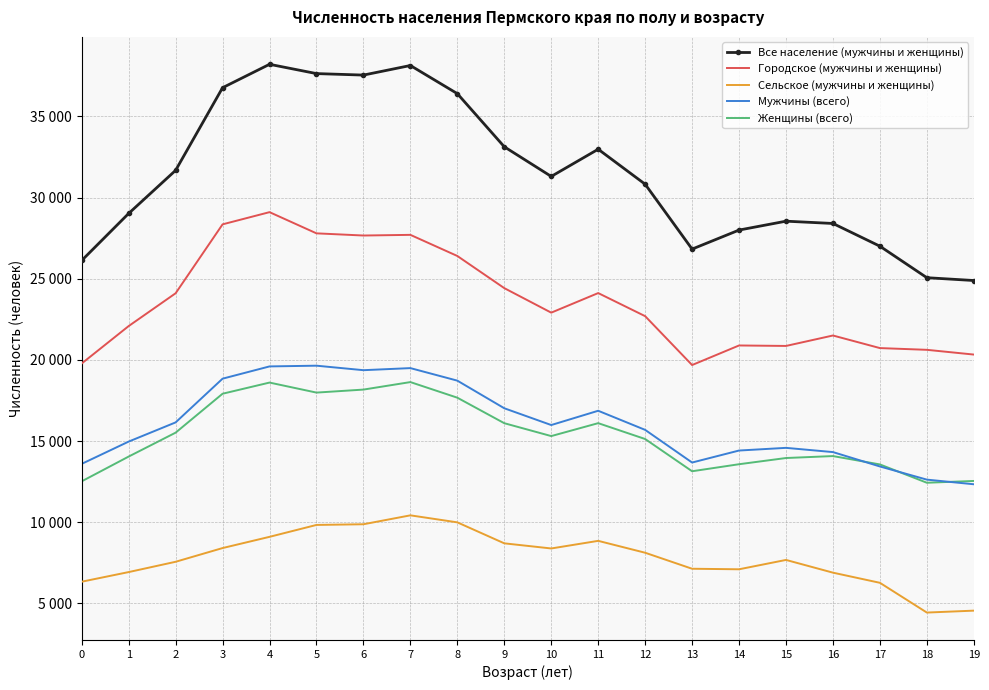

What are all the series names shown in the legend?

Все население (мужчины и женщины), Городское (мужчины и женщины), Сельское (мужчины и женщины), Мужчины (всего), Женщины (всего)